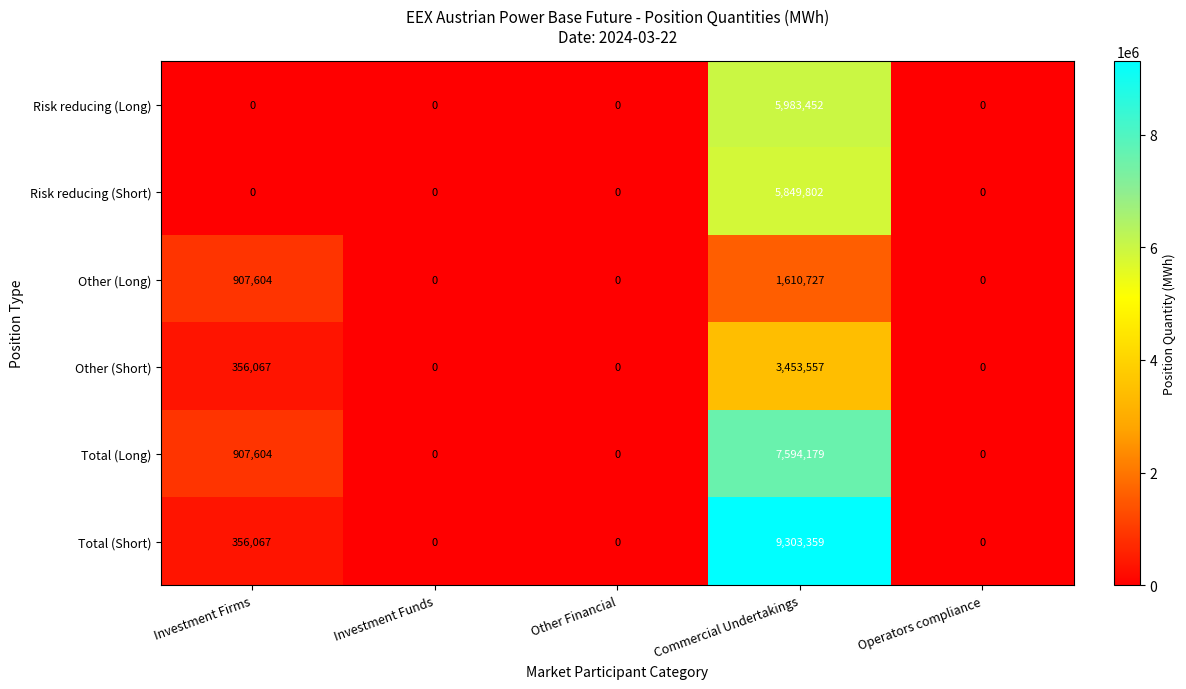

Count the number of categories in the chart.

5